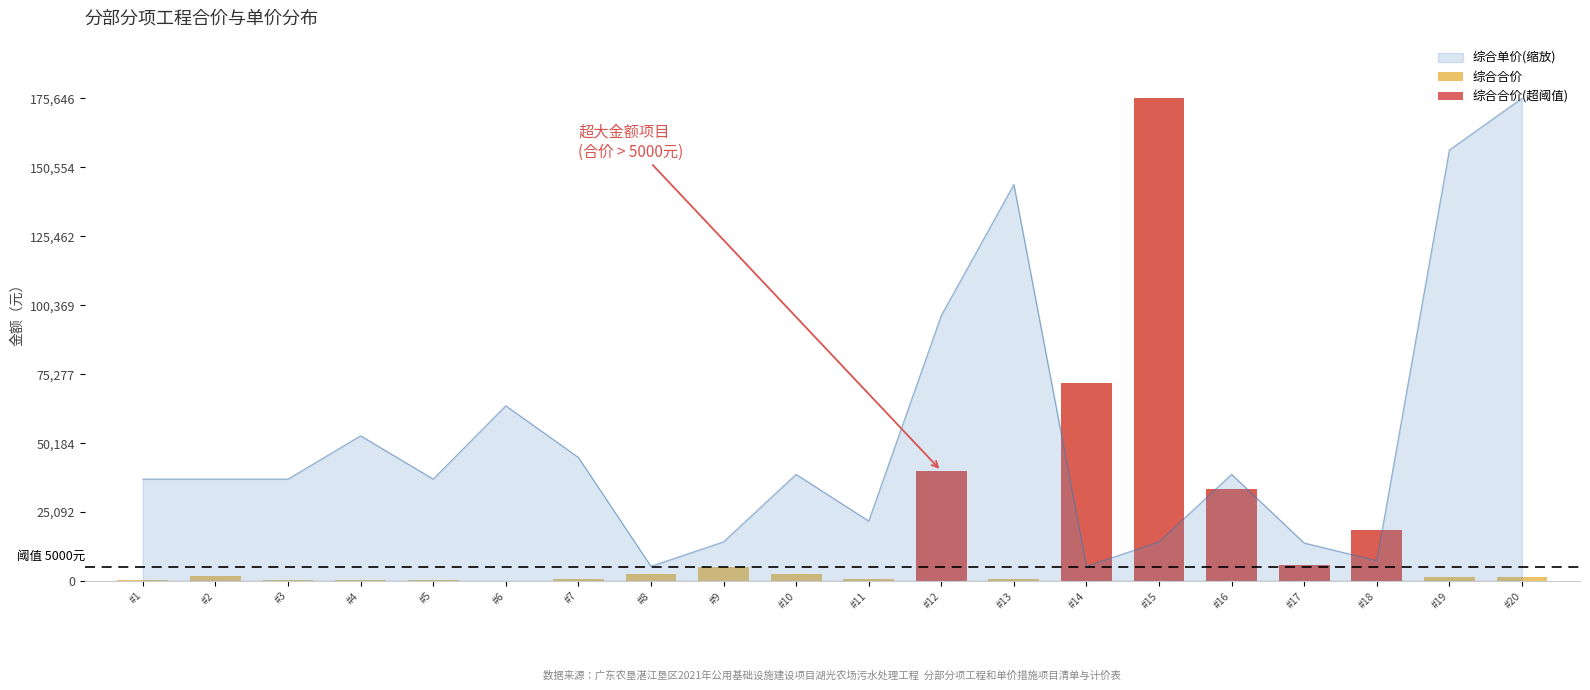

At which label is 综合单价(缩放) closest to 90455?

#12